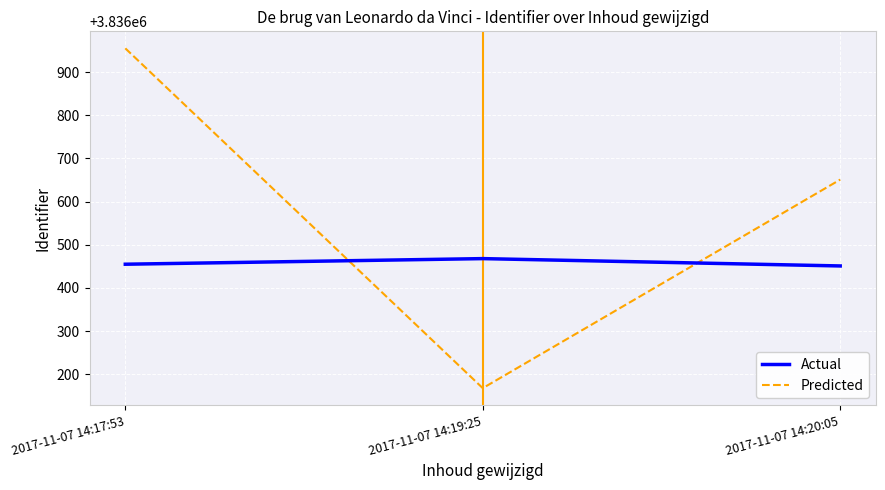

What is the approximate value of Actual at 2017-11-07 14:17:53, to the nearest 5?

3836455